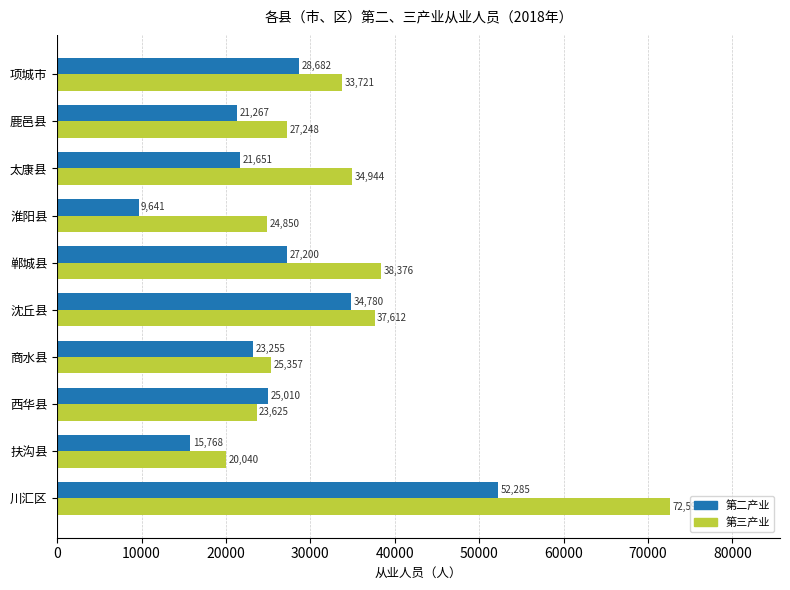

Is it true that 第三产业 equals 23625 at 西华县?

True